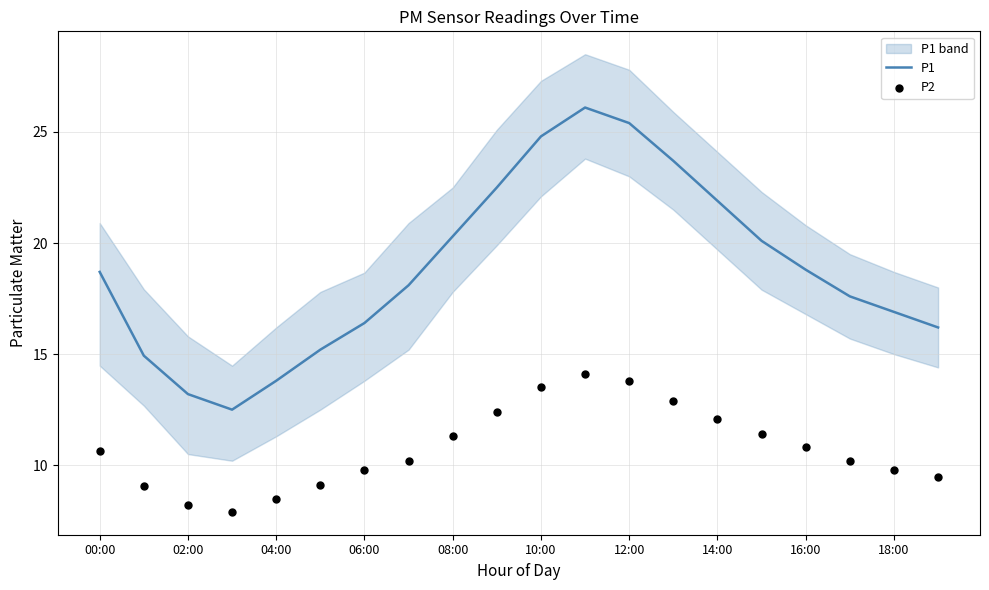

What are all the series names shown in the legend?

P1, P2